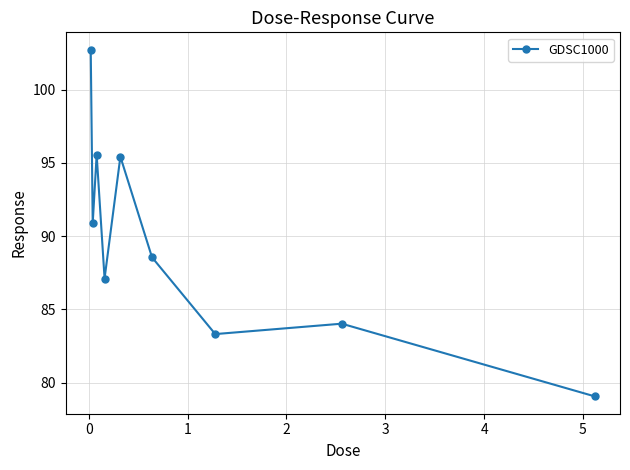

Does the chart display data point markers on the line(s)?

Yes